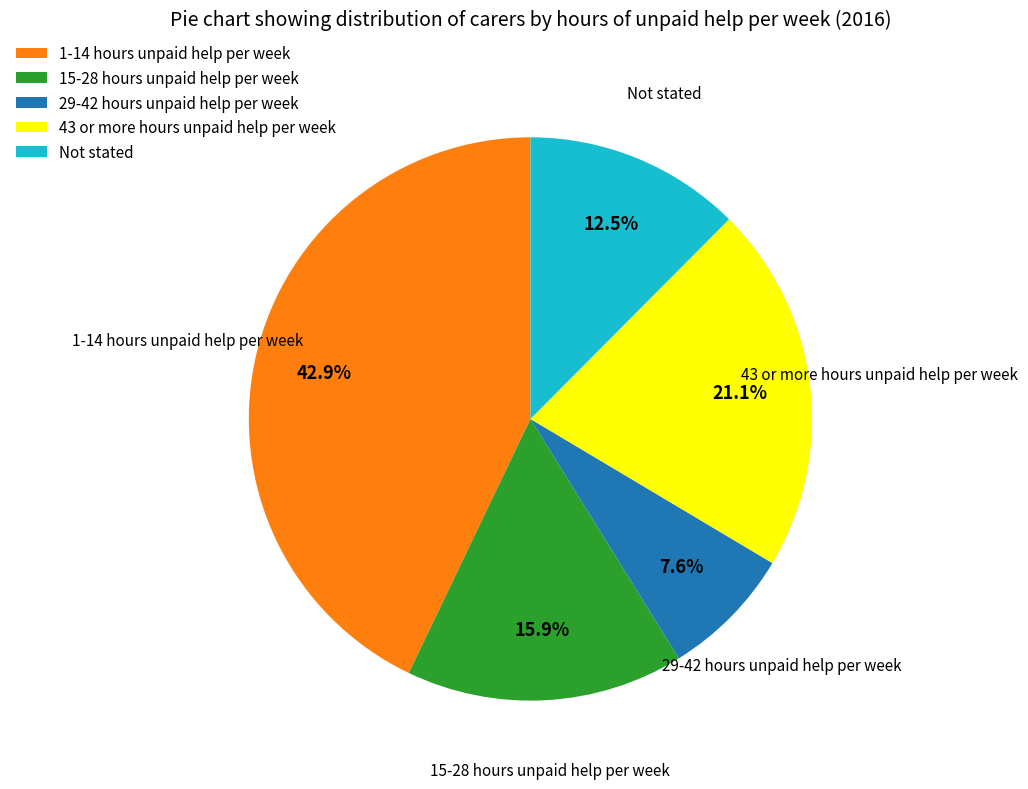

Between 15-28 hours unpaid help per week and Not stated, which is larger?

15-28 hours unpaid help per week